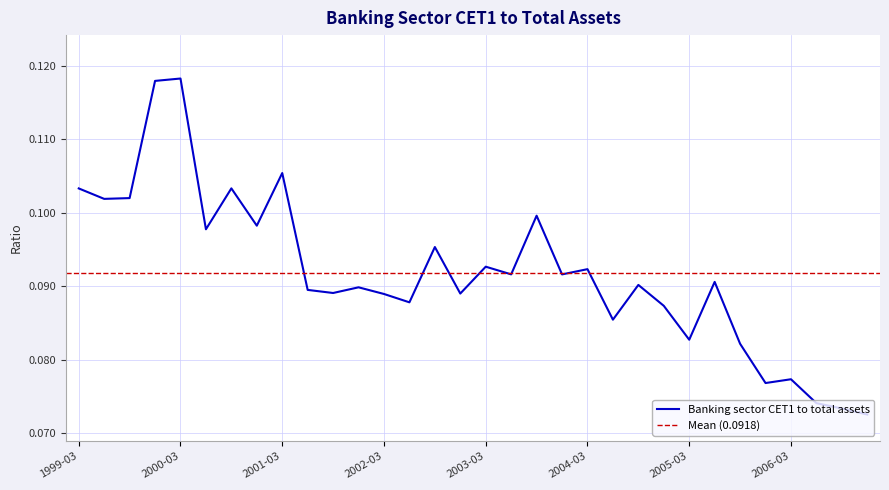

List the labels in order of value, largest first.

2000-03, 1999-12, 2001-03, 2000-09, 1999-03, 1999-09, 1999-06, 2003-09, 2000-12, 2000-06, 2002-09, 2003-03, 2004-03, 2003-06, 2003-12, 2005-06, 2004-09, 2001-12, 2001-06, 2001-09, 2002-12, 2002-03, 2002-06, 2004-12, 2004-06, 2005-03, 2005-09, 2006-03, 2005-12, 2006-06, 2006-09, 2006-12